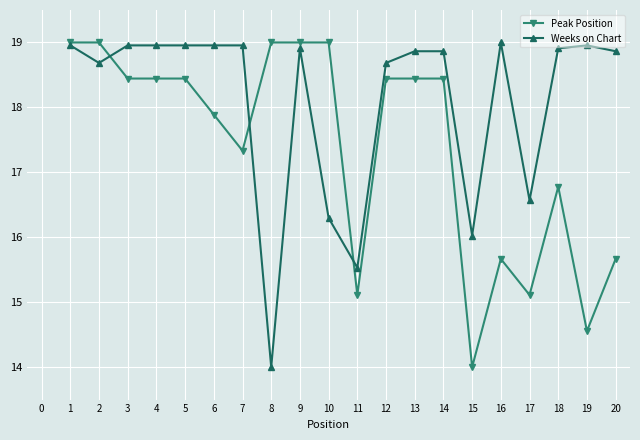

Which series changed the most between 6 and 9?

Peak Position